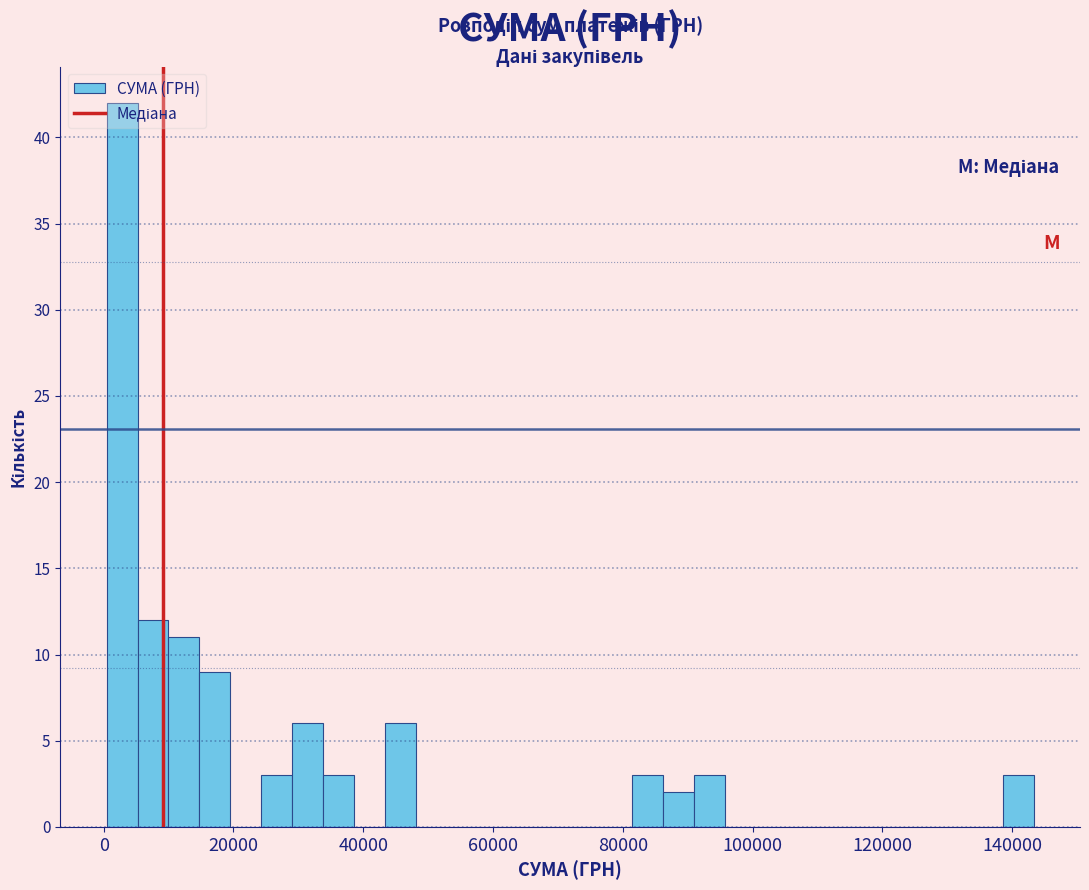

Around what value on the x-axis is the tallest bar? Give the approximate position of its centre, as read against the axis.

2000